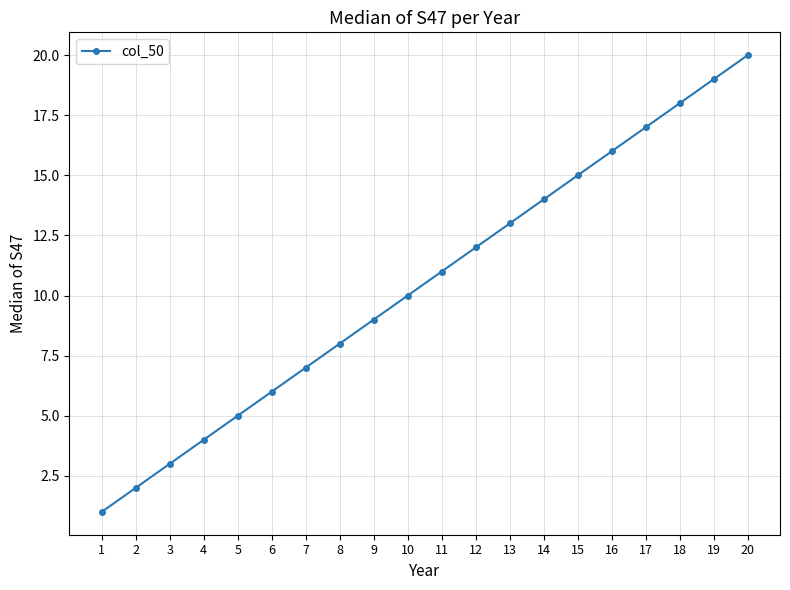

What is the maximum value shown in the chart?

20